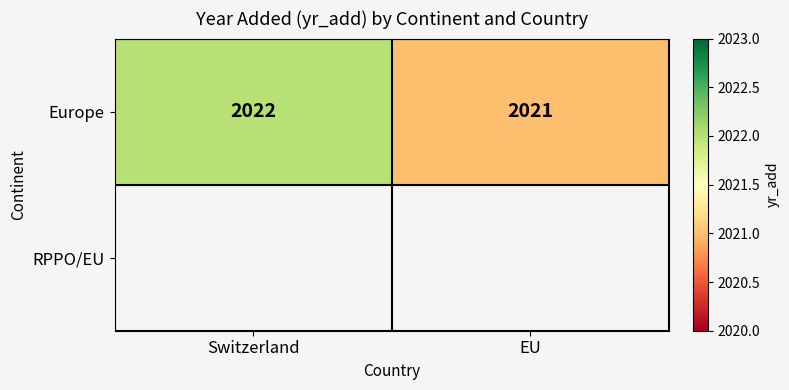

What is the sum of all Europe values?

4043